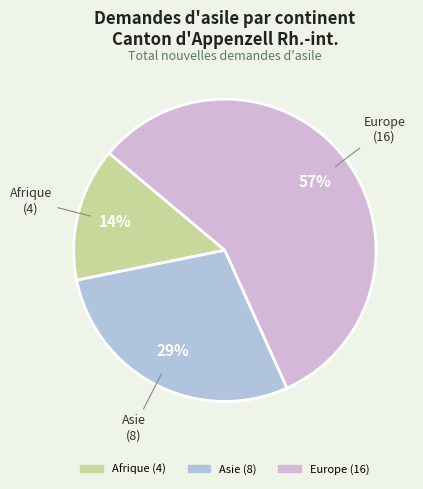

Is it true that Europe is 57% of the pie?

True